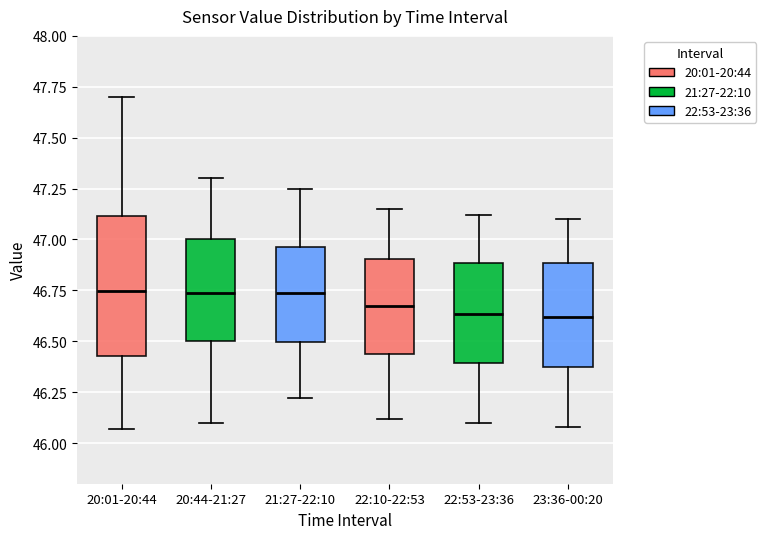

Comparing the boxes themselves (not the whiskers), which one is the tallest?

20:01-20:44